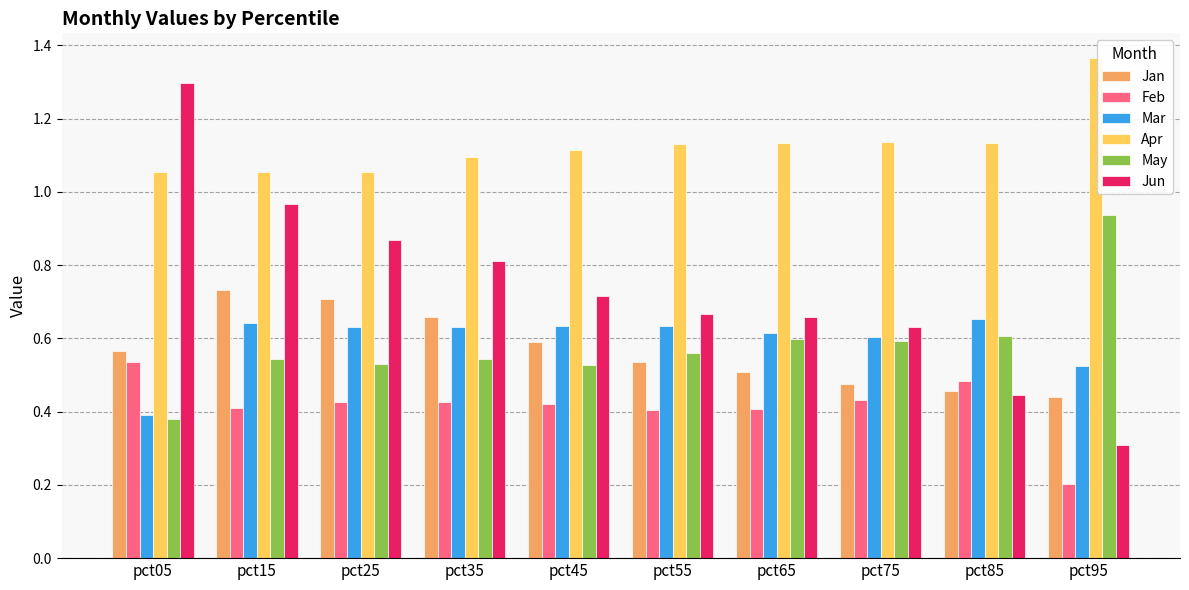

What are all the series names shown in the legend?

Jan, Feb, Mar, Apr, May, Jun